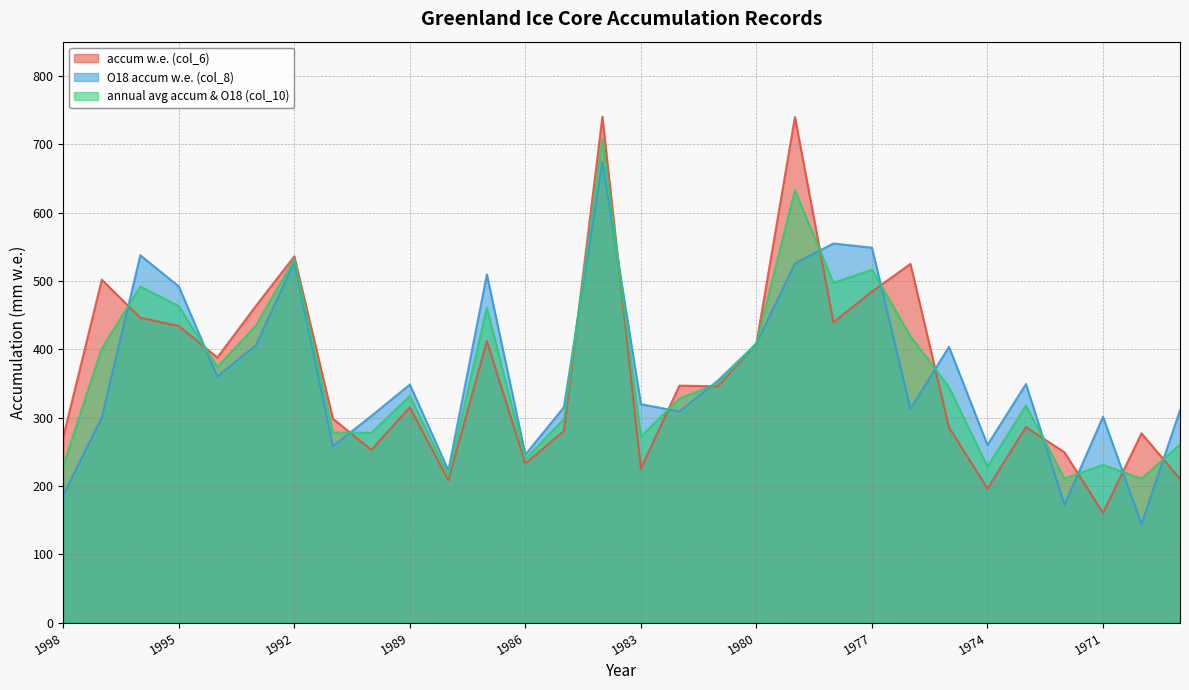

At which category is the sum across all series the highest?

1984